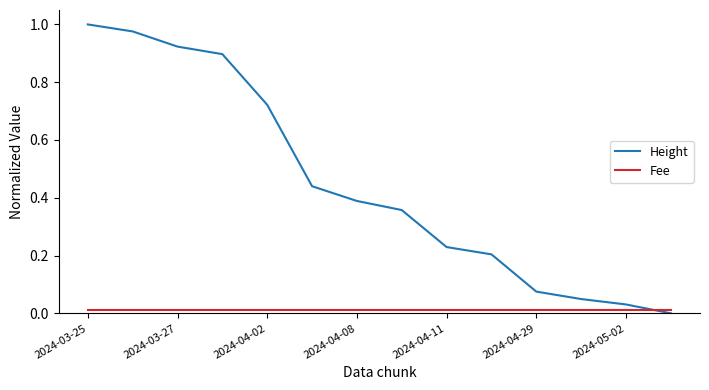

How many series are shown in this chart?

2